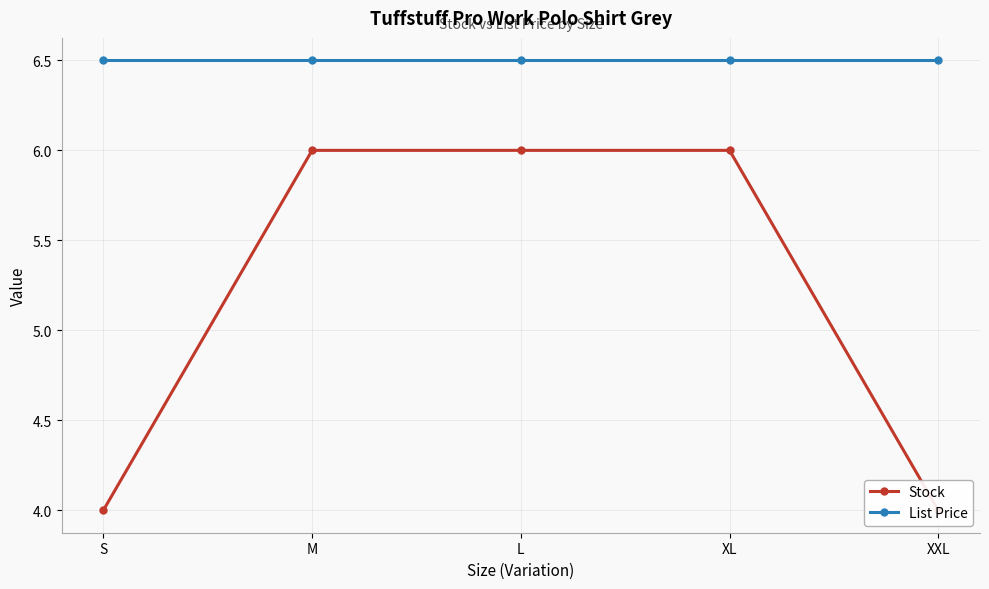

What is the difference between the highest and lowest values at XXL?

2.5